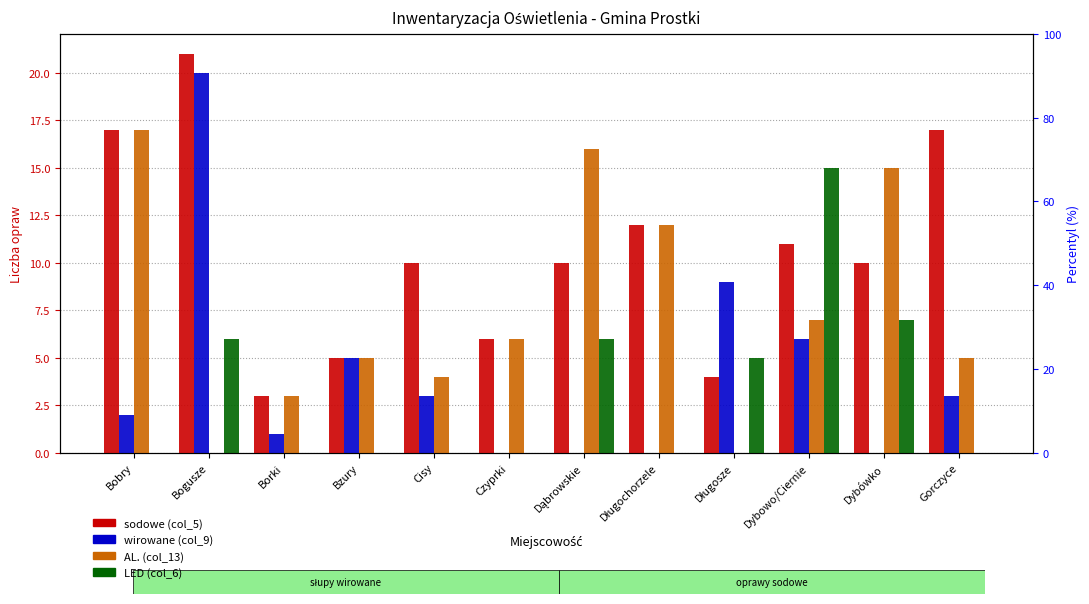

The AL. (col_13) series shows 28 at Dąbrowskie. True or false?

False